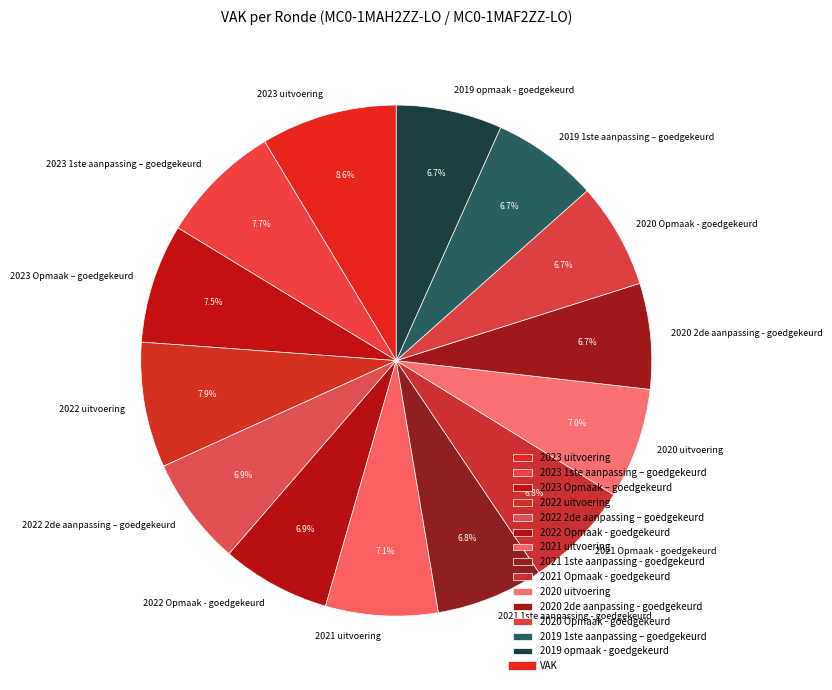

How much of the chart is everything except 2020 uitvoering?

93.0%